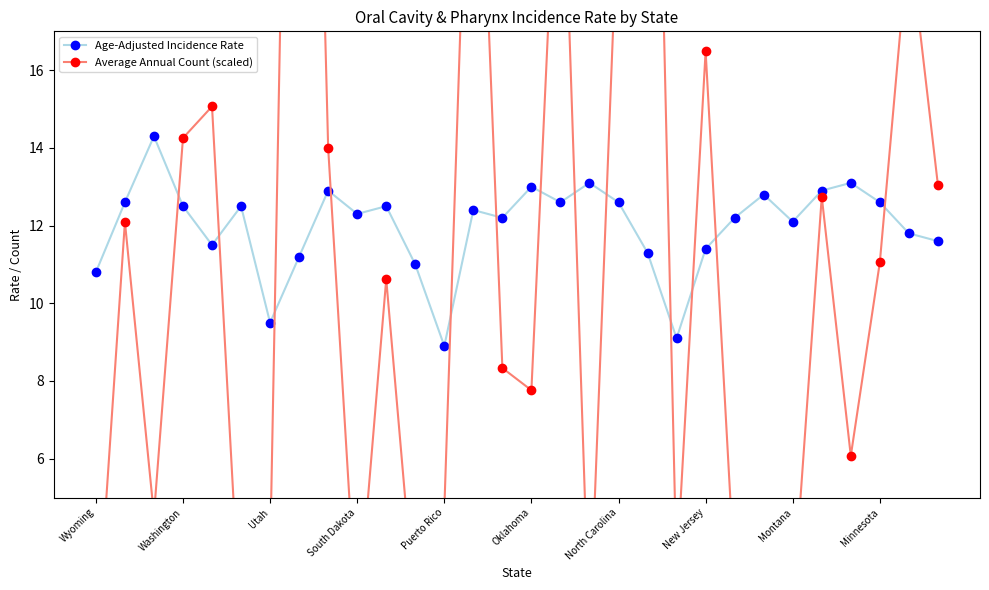

True or false: Average Annual Count (scaled) has a value of 3.4 at 11.

False